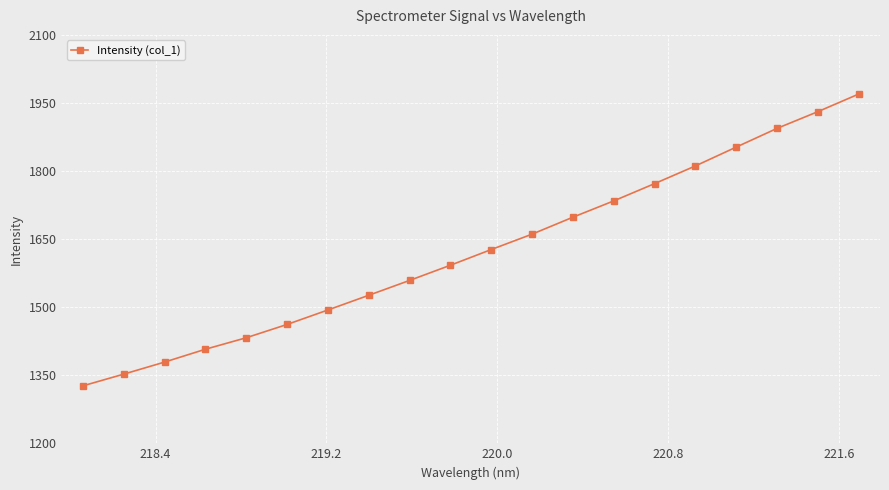

What is the average value?

1624.1